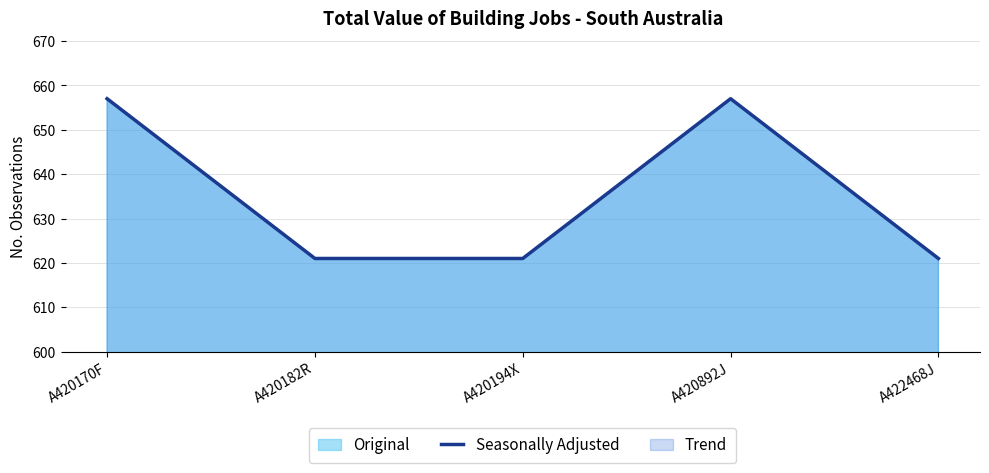

Does the chart have visible grid lines?

Yes